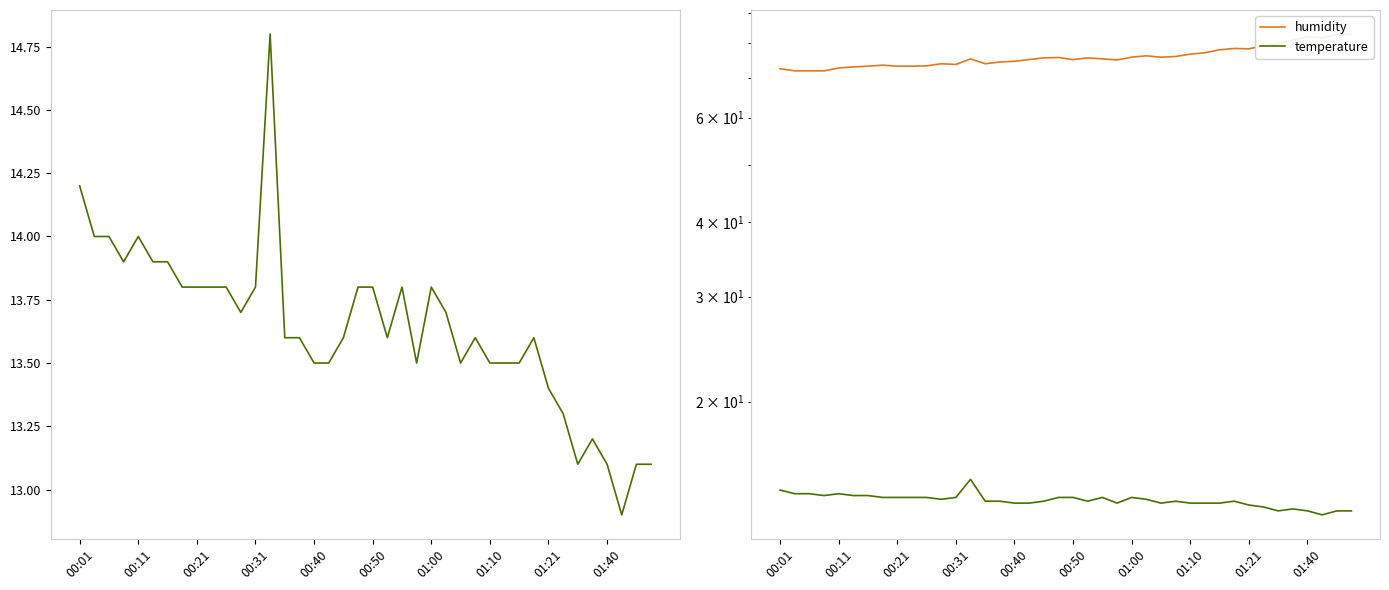

Reading left to right, transcribe all the data shown in this chart.

temperature: 14.2	14.0	14.0	13.9	14.0	13.9	13.9	13.8	13.8	13.8	13.8	13.7	13.8	14.8	13.6	13.6	13.5	13.5	13.6	13.8	13.8	13.6	13.8	13.5	13.8	13.7	13.5	13.6	13.5	13.5	13.5	13.6	13.4	13.3	13.1	13.2	13.1	12.9	13.1	13.1
humidity: 72.5	71.9	71.9	71.9	72.7	73.0	73.2	73.5	73.2	73.2	73.3	73.9	73.7	75.3	73.9	74.4	74.6	75.1	75.6	75.7	75.1	75.6	75.3	75.0	75.8	76.2	75.8	76.0	76.7	77.1	78.0	78.4	78.3	79.2	79.8	81.0	82.0	81.7	82.7	82.9